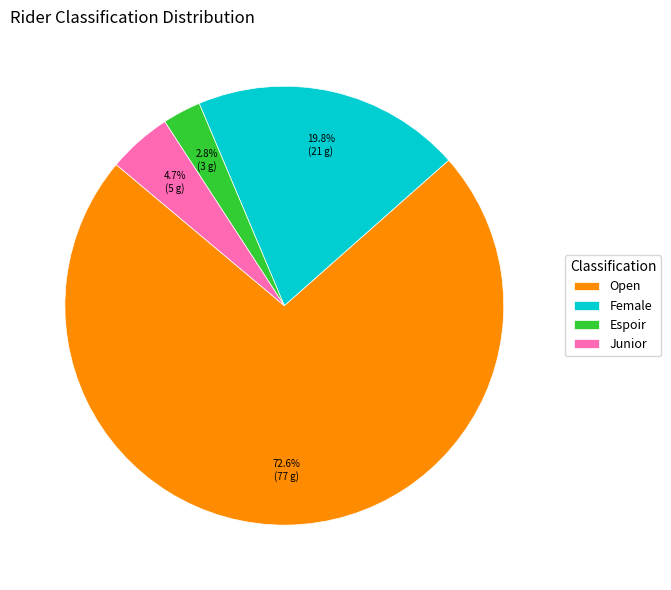

How many segments does this pie chart have?

4